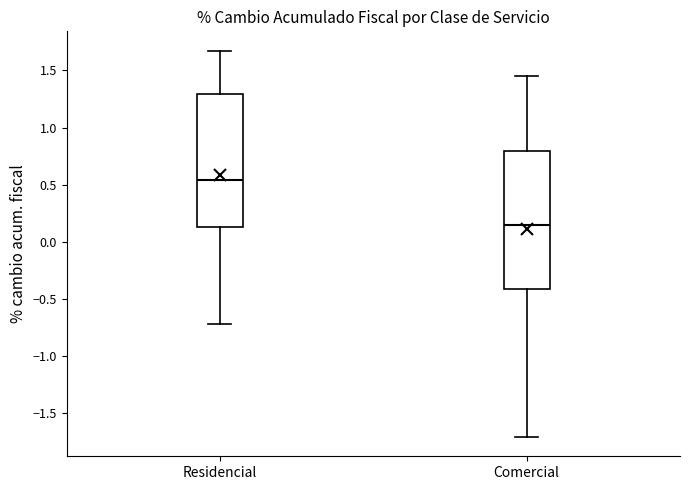

Where does the lower whisker of the box for Residencial end on the y-axis? The values are not printed on the chart, so give them approximately, as read against the axis.

-0.70